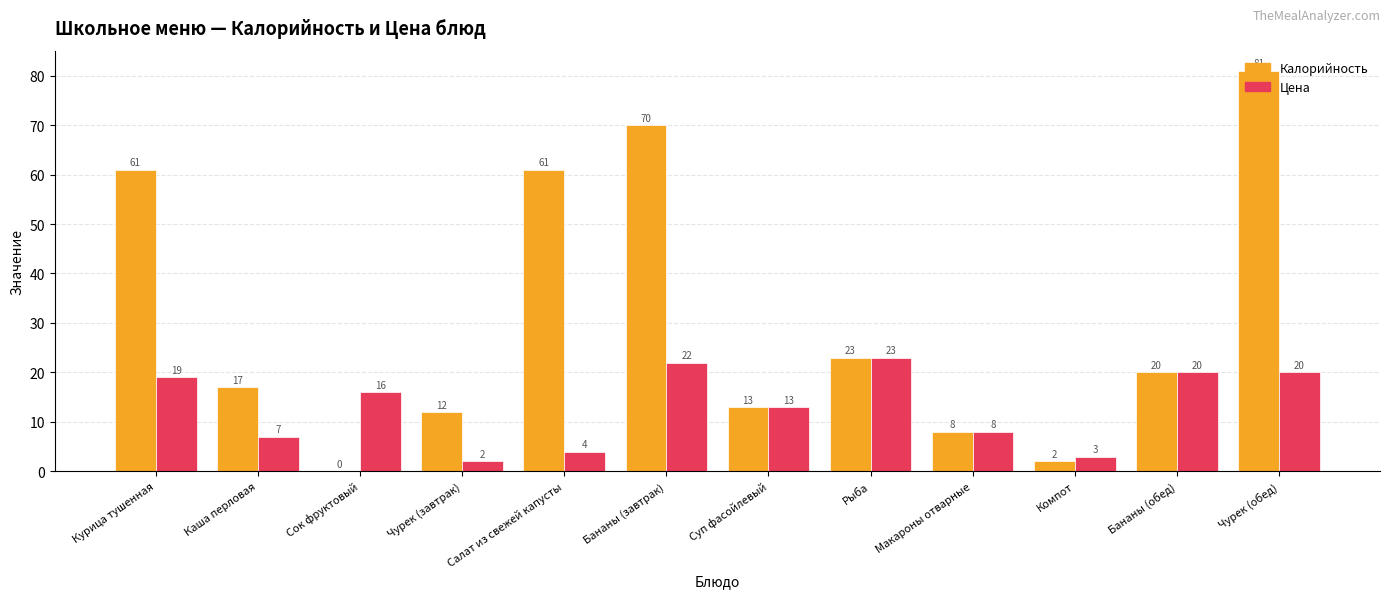

The Калорийность series shows 22 at Суп фасойлевый. True or false?

False